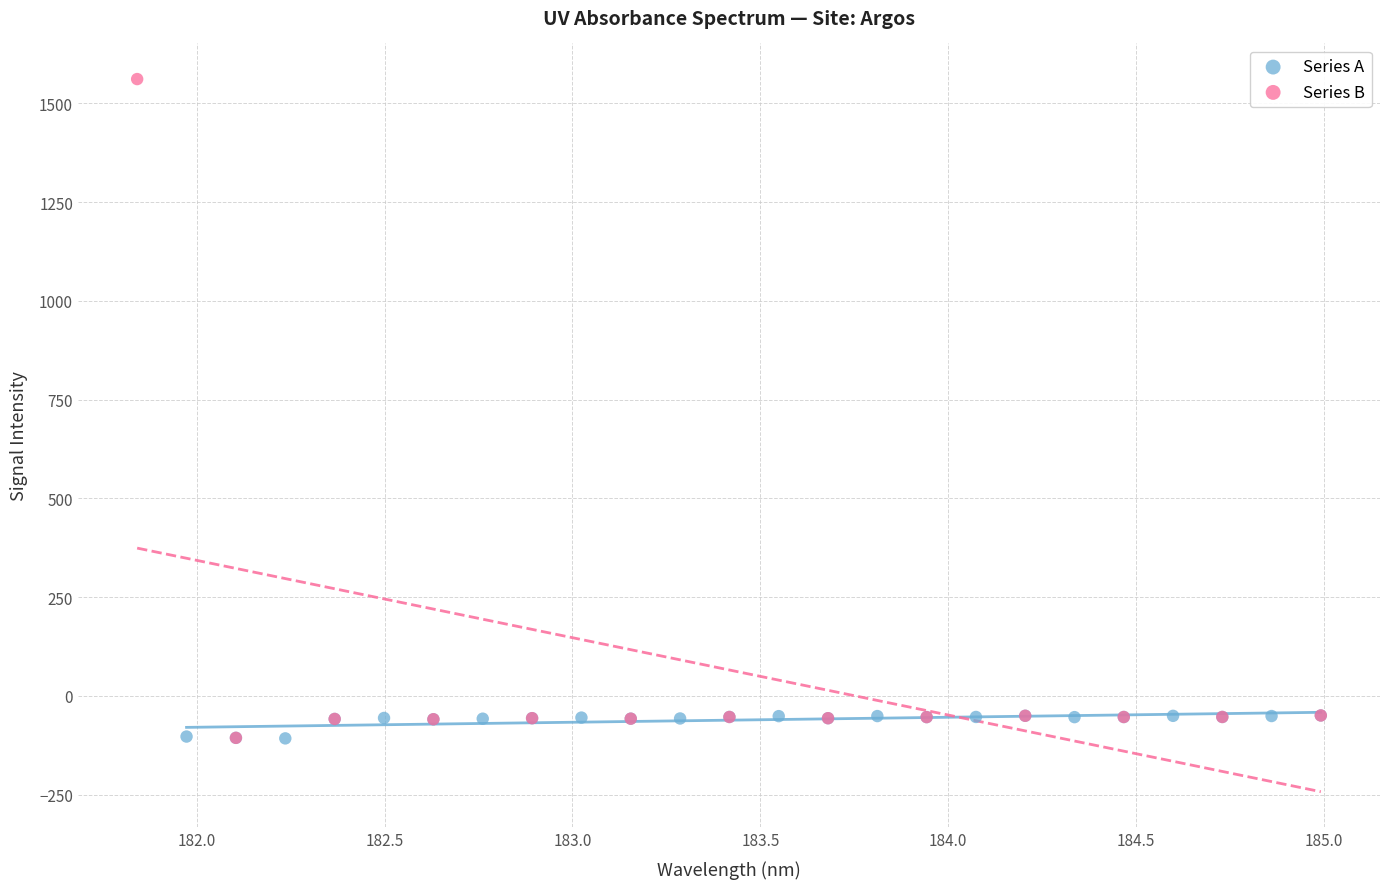

Which series reaches the maximum Y coordinate?

Series B